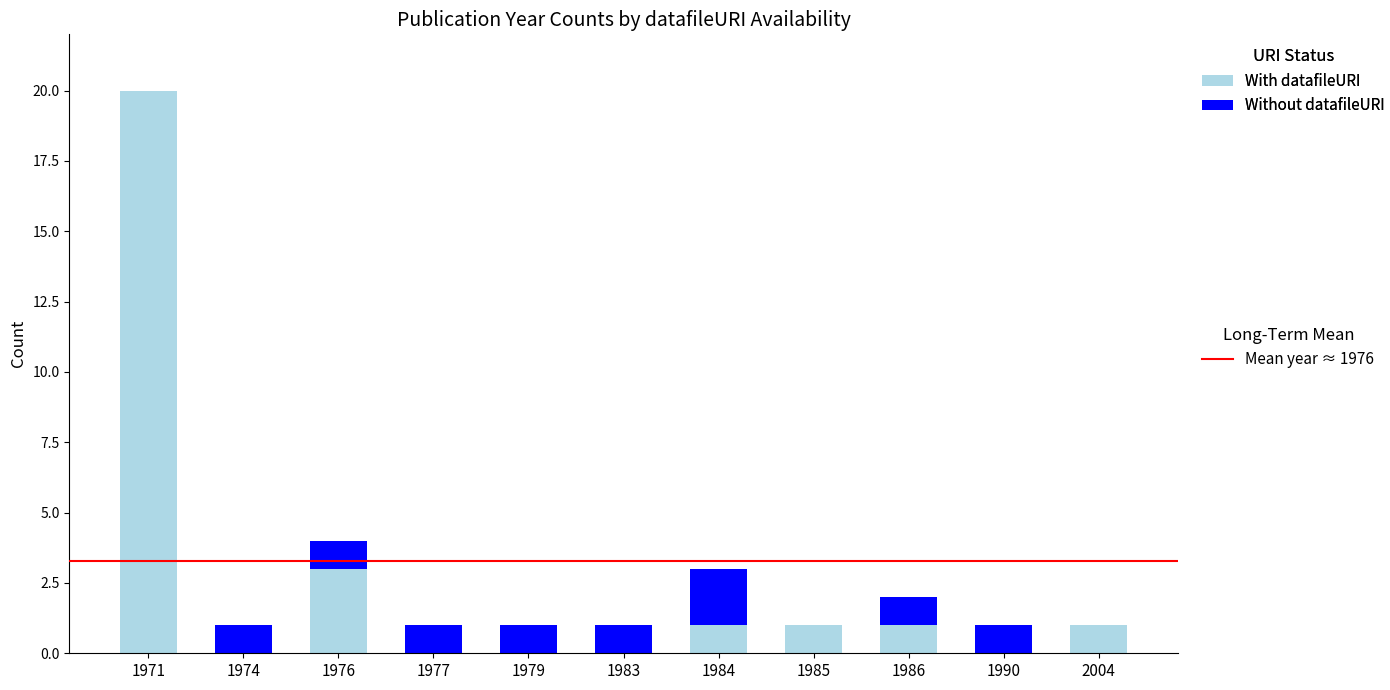

At which category is the sum across all series the highest?

1971